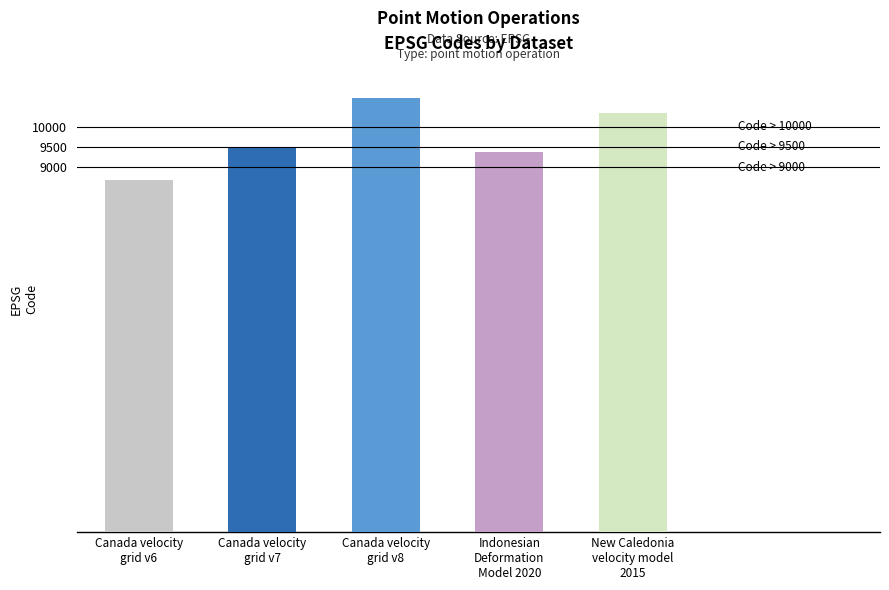

What is the change in value from Canada velocity
grid v7 to New Caledonia
velocity model
2015?

+840